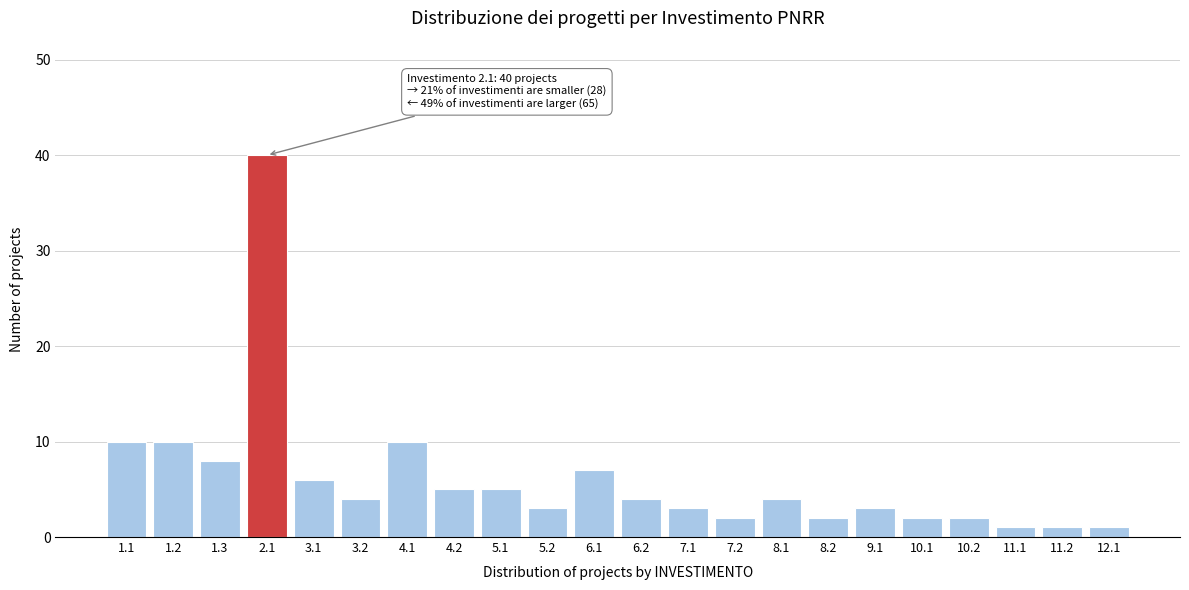

Reading left to right, list all the values displayed in this chart.

1.1=10	1.2=10	1.3=8	2.1=40	3.1=6	3.2=4	4.1=10	4.2=5	5.1=5	5.2=3	6.1=7	6.2=4	7.1=3	7.2=2	8.1=4	8.2=2	9.1=3	10.1=2	10.2=2	11.1=1	11.2=1	12.1=1